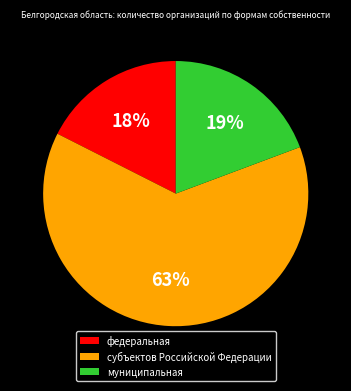

Rank the categories by value from lowest to highest.

федеральная, муниципальная, субъектов Российской Федерации